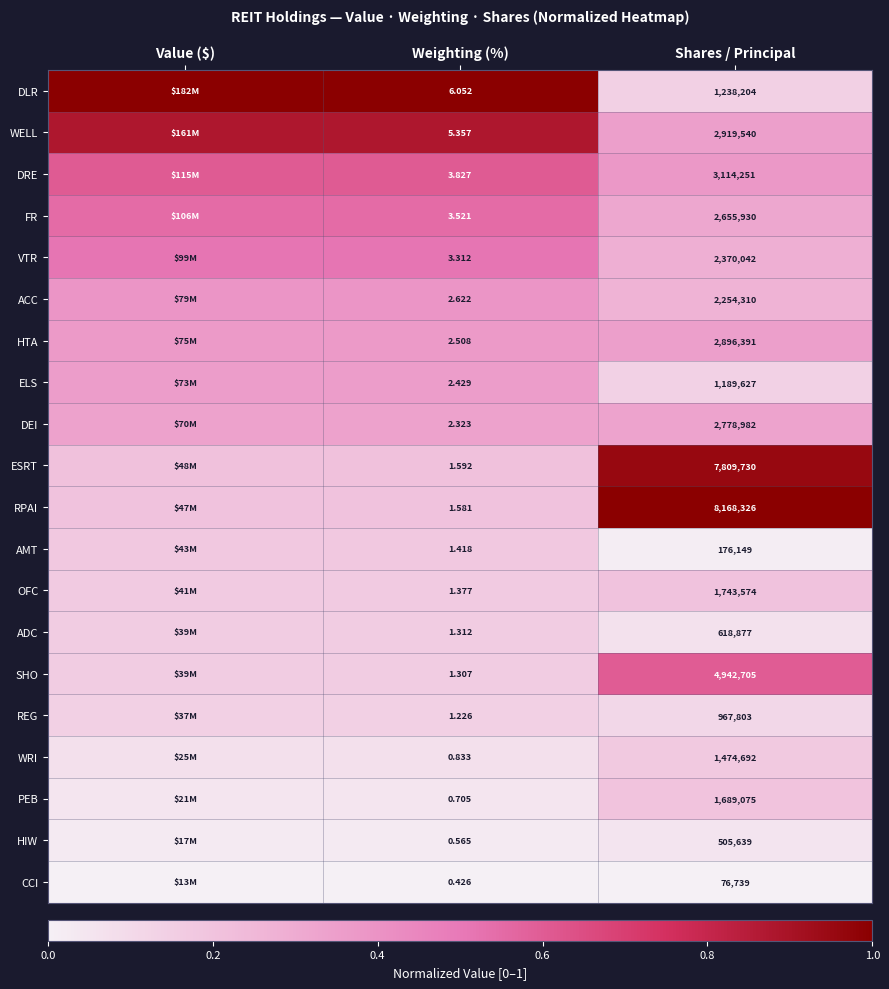

How many series are shown in this chart?

20